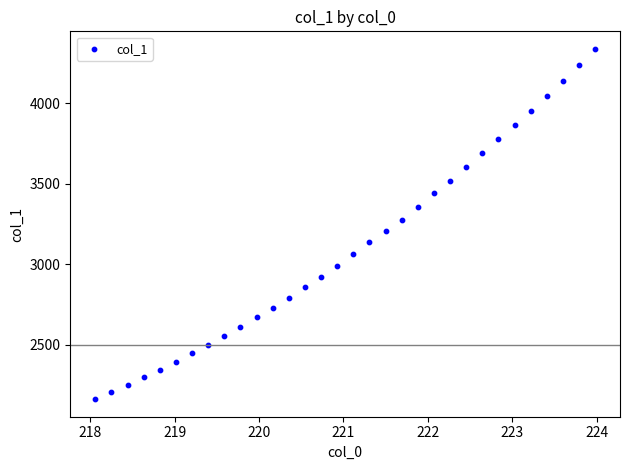

What is the range of Y values (max minus min)?

2175.7